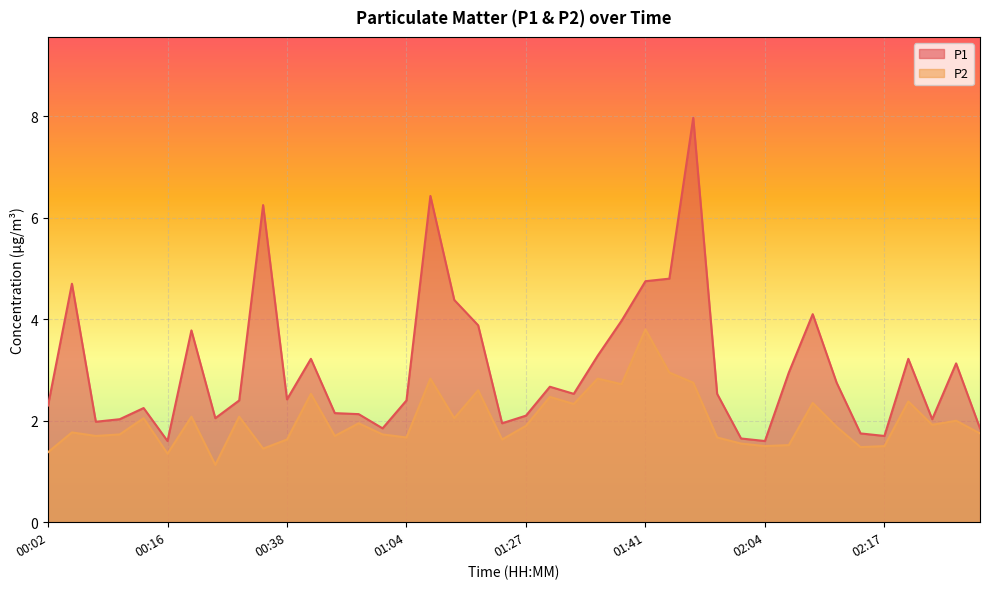

Which category has the lowest value in the P1 series?

00:16